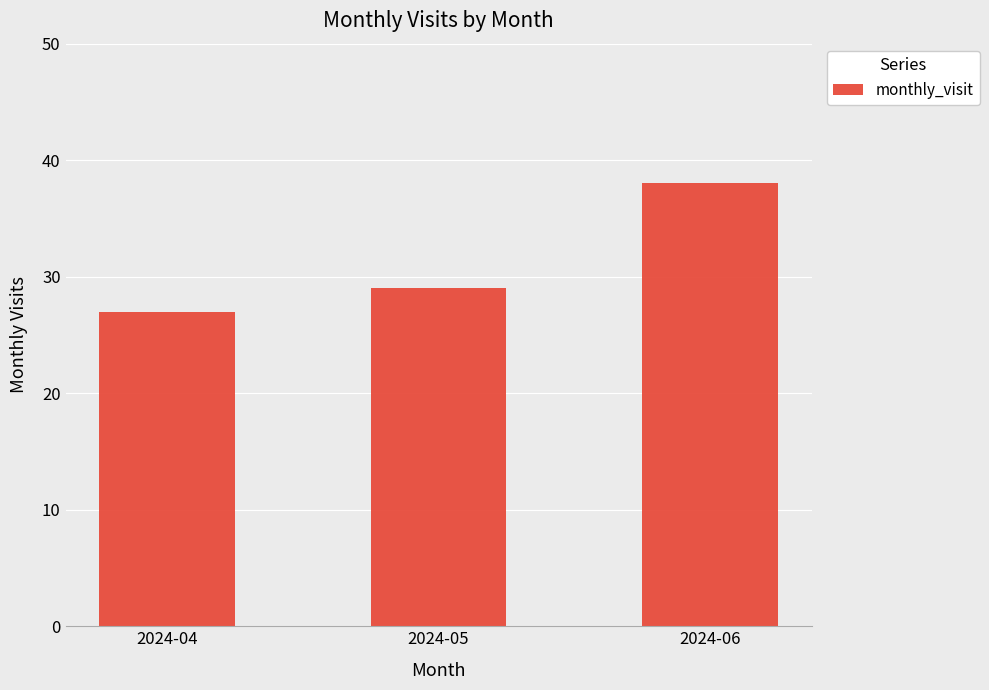

What is the average value?

31